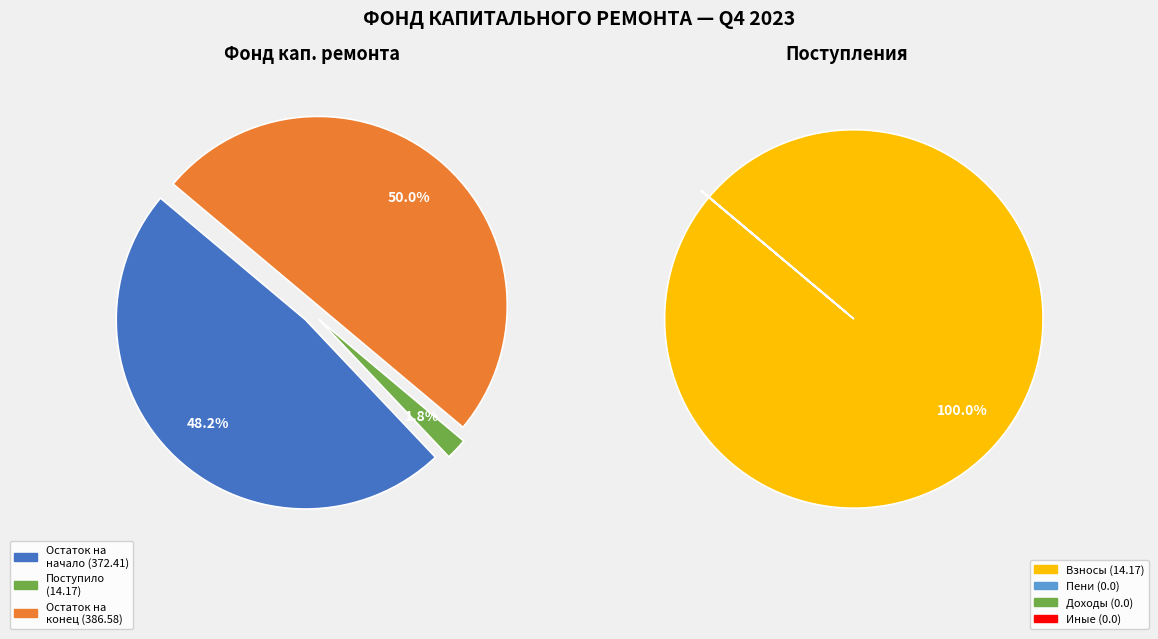

Which category has the biggest portion of the pie?

Остаток на конец периода